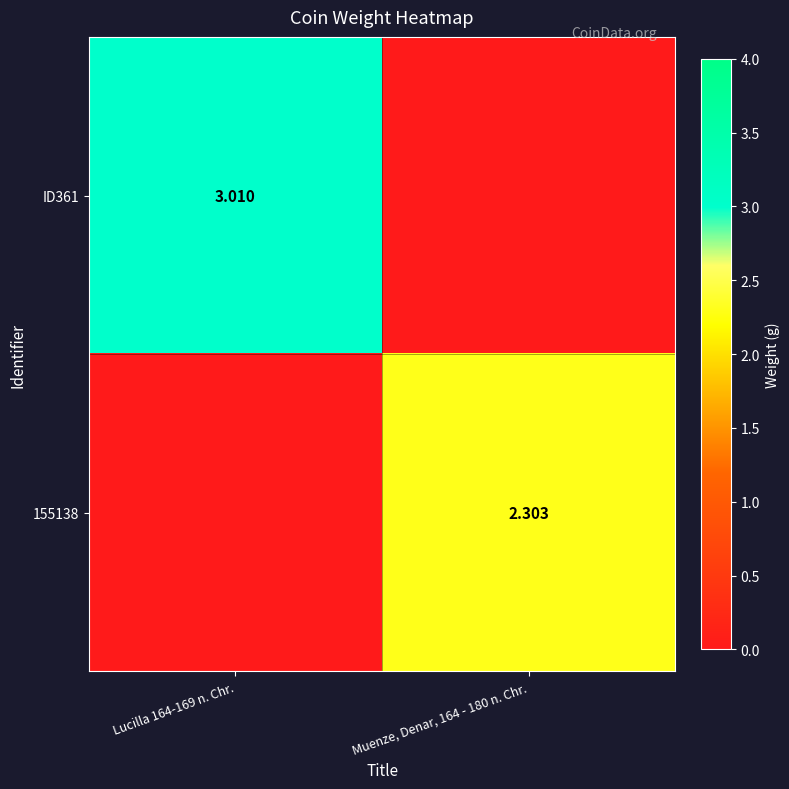

What is the difference between the ID361 values at Muenze, Denar, 164 - 180 n. Chr. and Lucilla 164-169 n. Chr.?

3.0